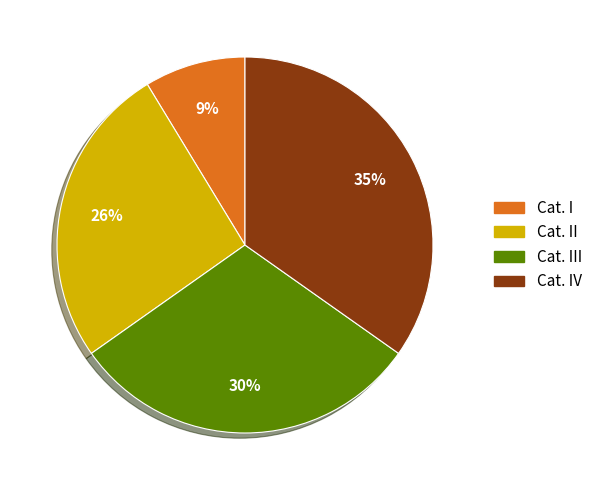

Combined, do Cat. I and Cat. III account for over 50%?

No